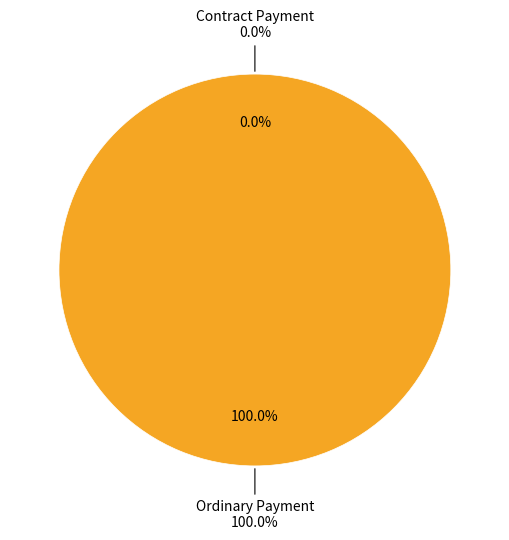

Does any single category account for the majority?

Yes